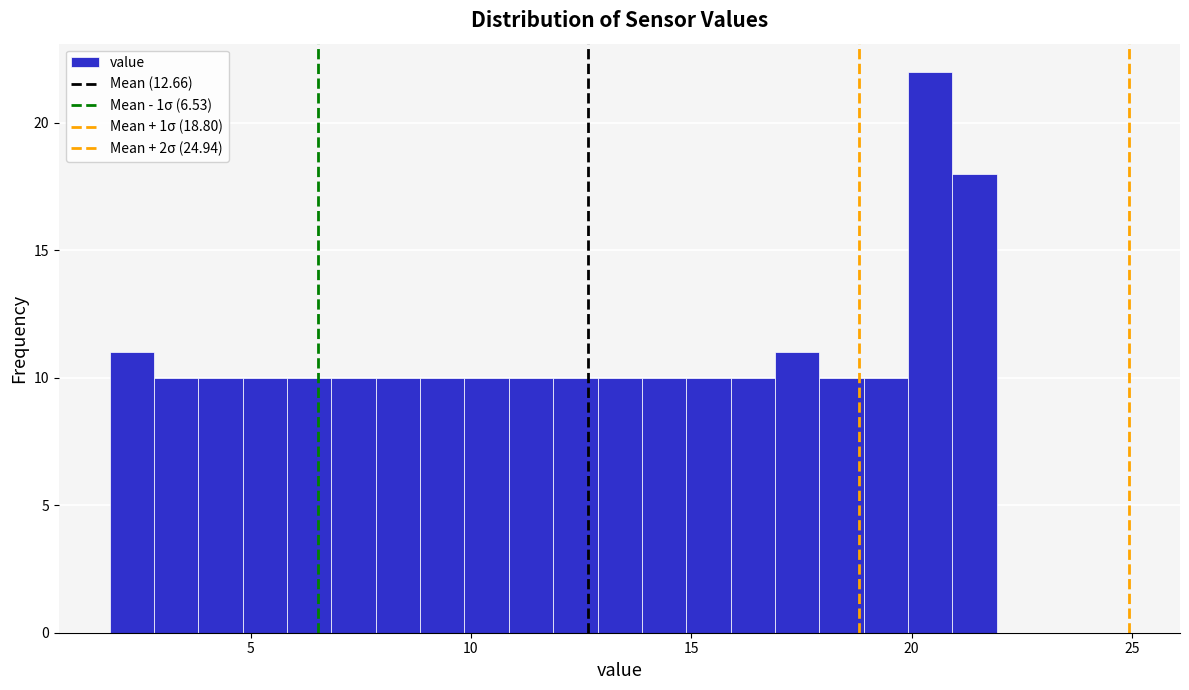

Read against the x-axis, roughly where is the centre of the tallest bar?

20.5